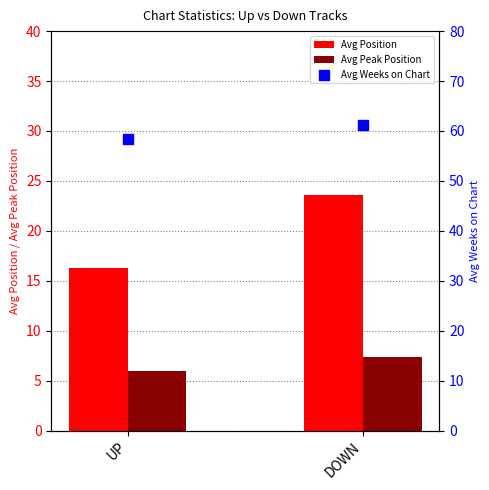

Is the value of Avg Weeks on Chart at UP greater than the value of Avg Position at UP?

Yes